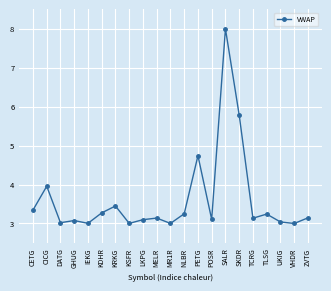

What is the minimum value shown in the chart?

3.0